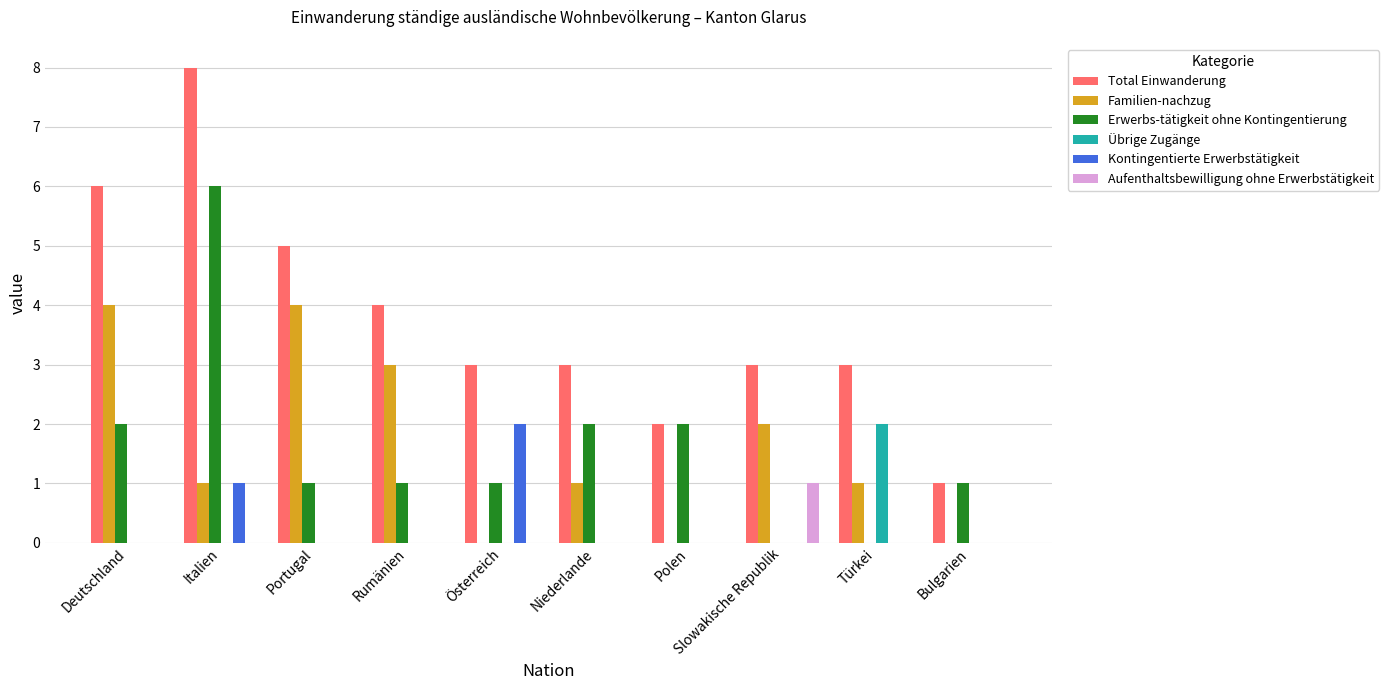

What are all the series names shown in the legend?

Total Einwanderung, Familien-nachzug, Erwerbs-tätigkeit ohne Kontingentierung, Übrige Zugänge, Kontingentierte Erwerbstätigkeit, Aufenthaltsbewilligung ohne Erwerbstätigkeit